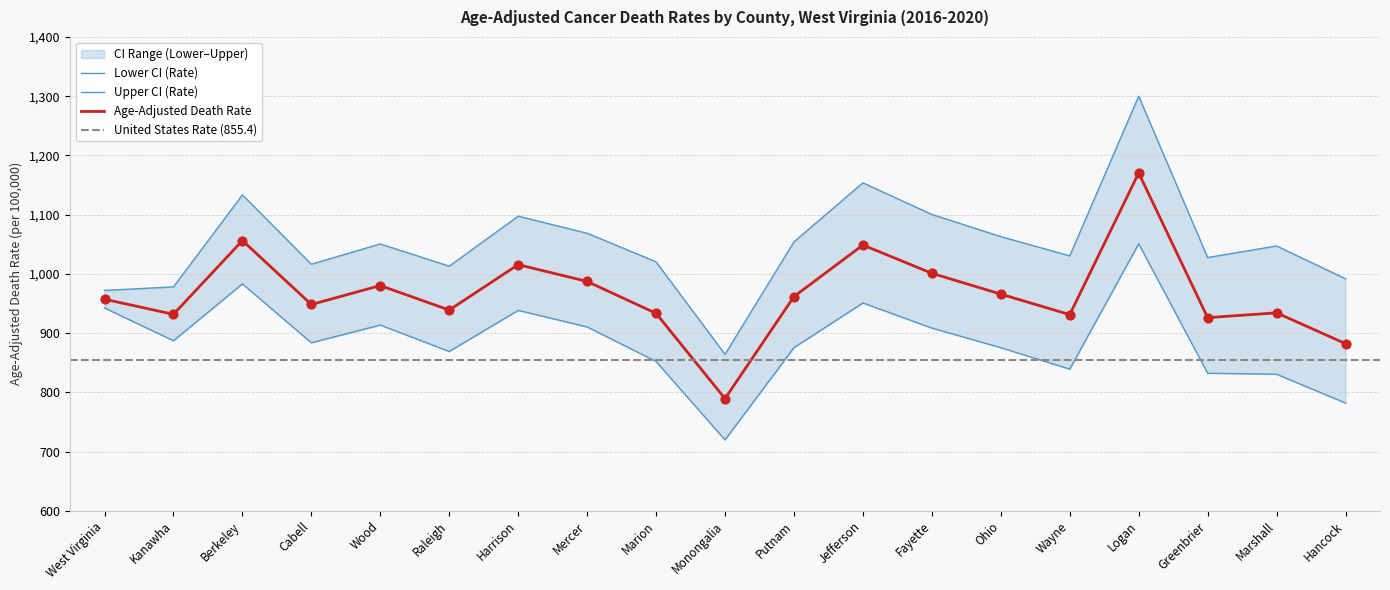

At how many categories does at least one series exceed 1161?

1